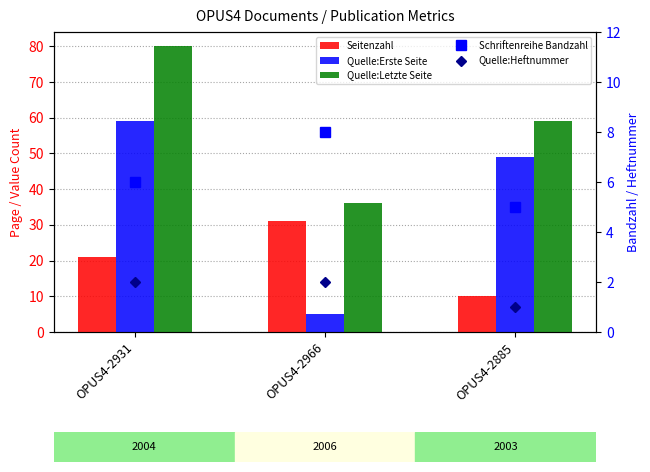

Which category has the highest value across all series?

OPUS4-2931